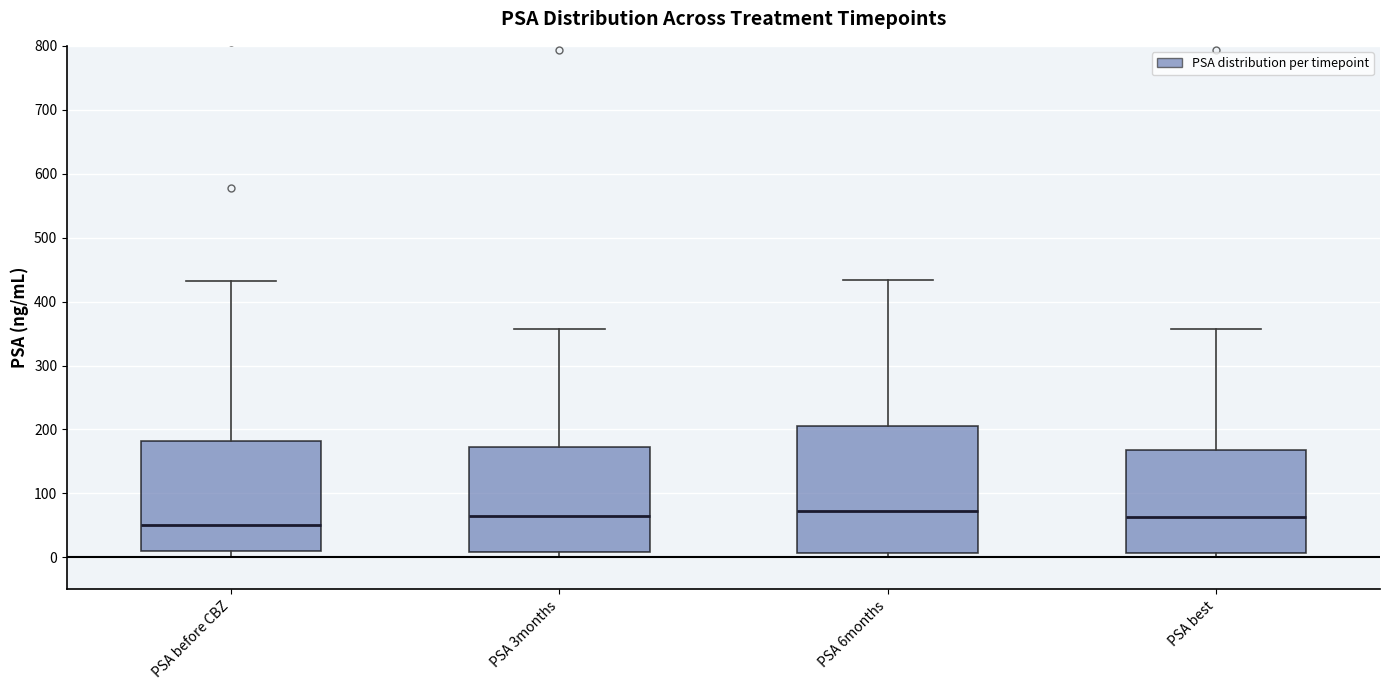

Where does the median line of the box for PSA 6months sit on the y-axis? The values are not printed on the chart, so give them approximately, as read against the axis.

70